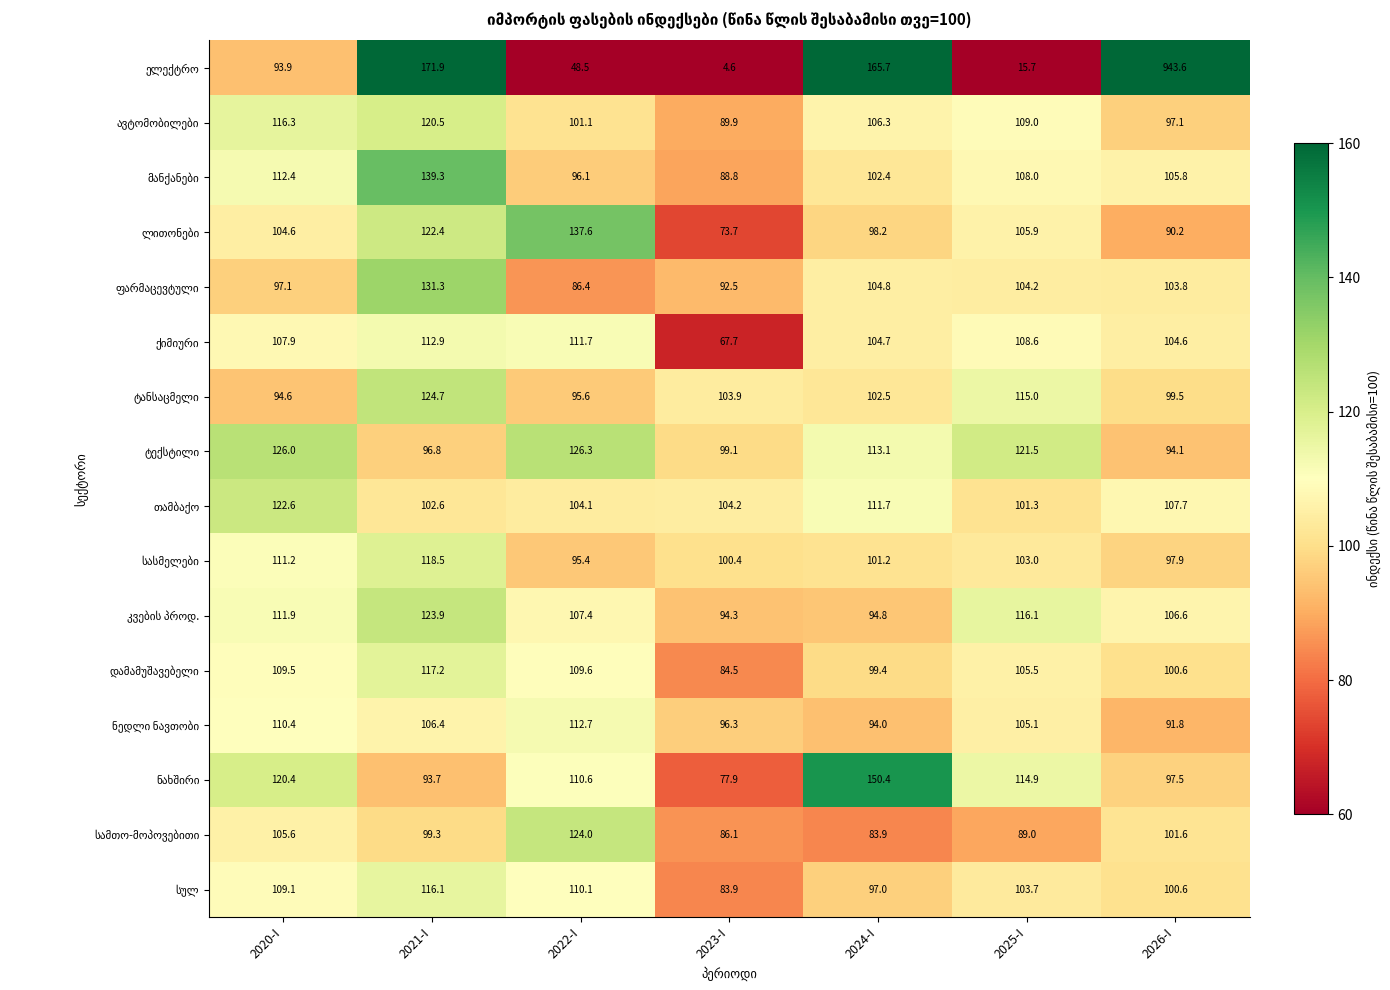

At which category does the chart reach its peak across all series?

2026-I